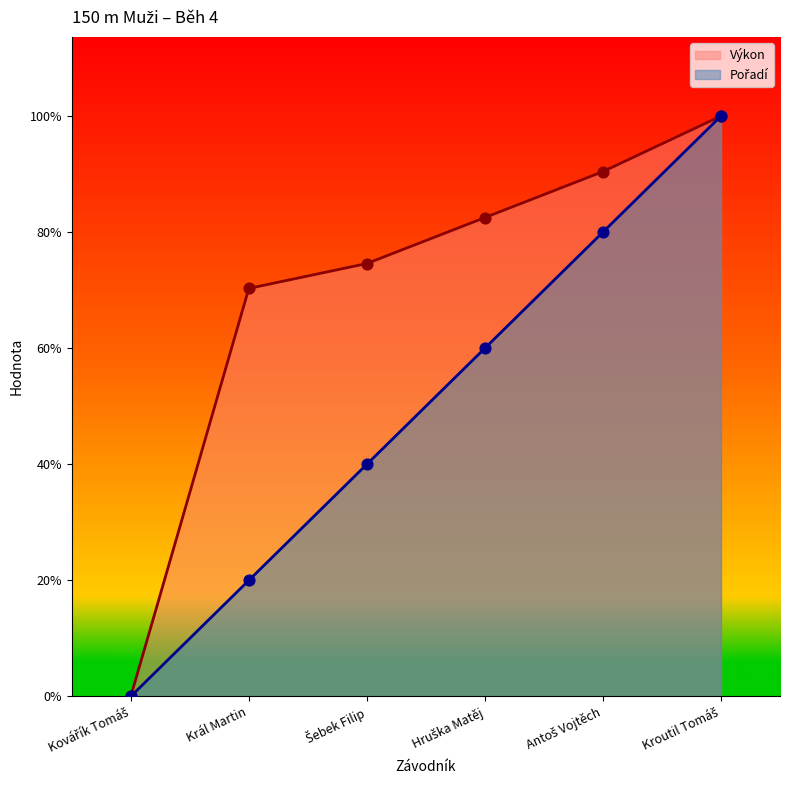

Which series reaches the minimum Y coordinate?

Pořadí